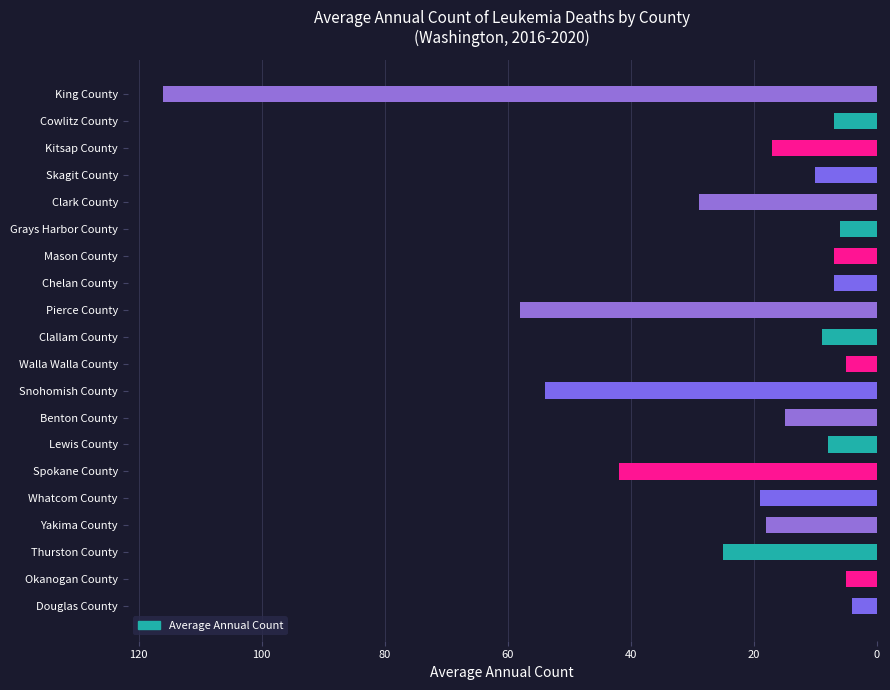

The value at Cowlitz County is 7. True or false?

True